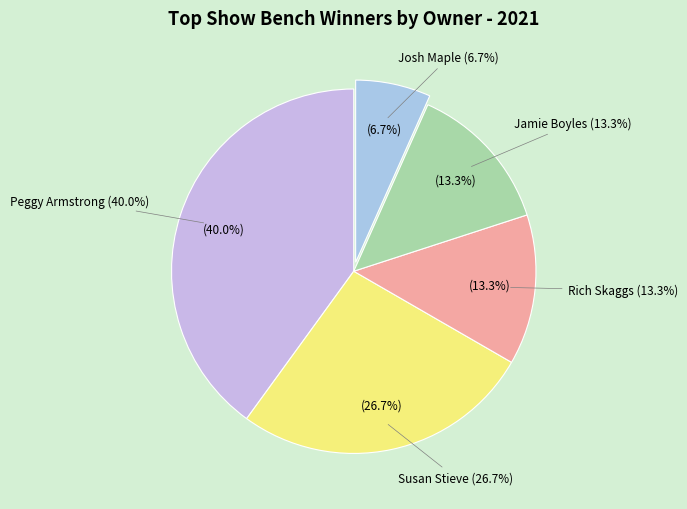

Rank the categories by value from highest to lowest.

Peggy Armstrong, Susan Stieve, Rich Skaggs, Jamie Boyles, Josh Maple